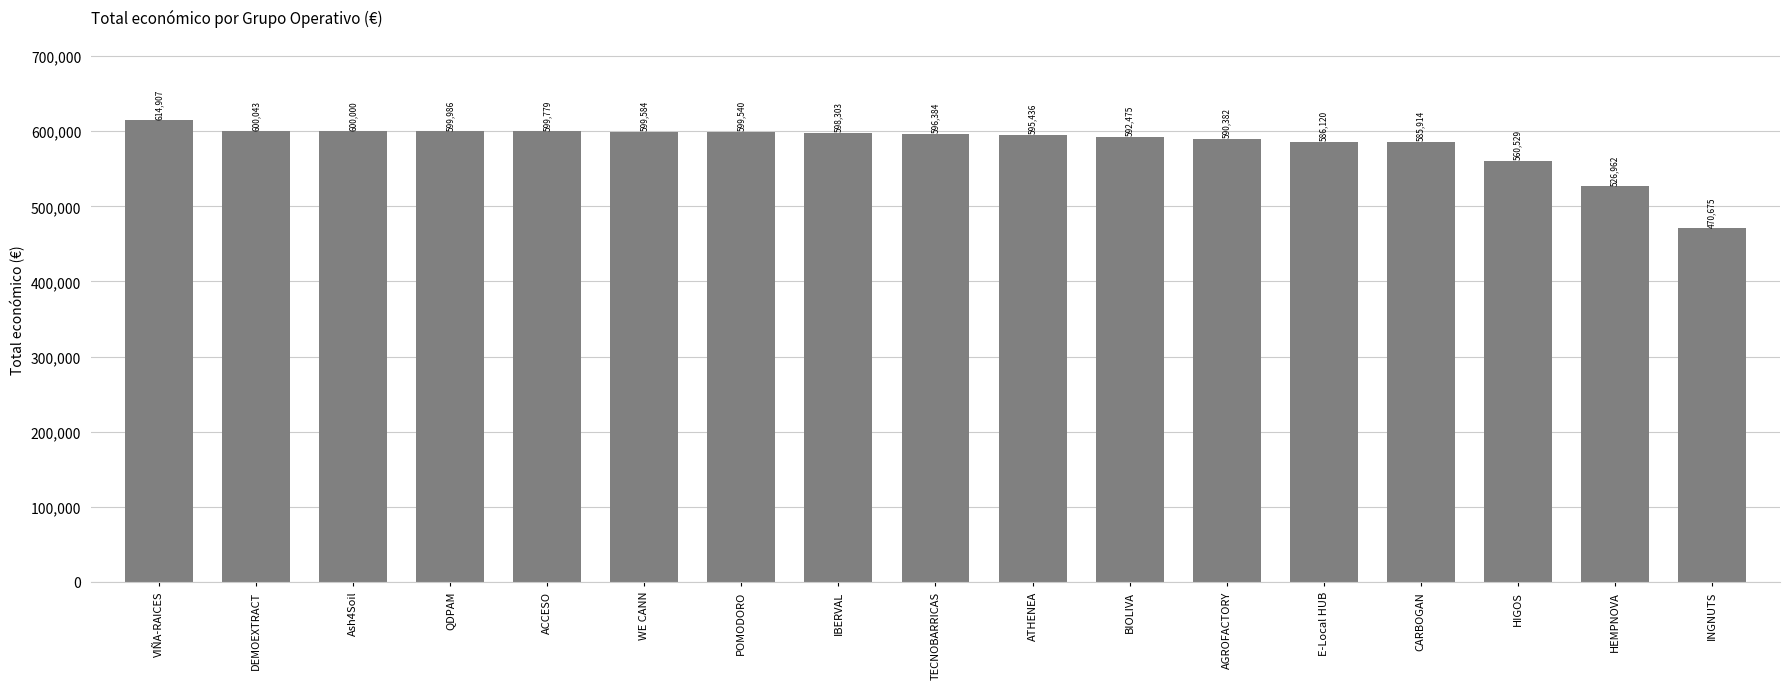

At which category does the chart reach its minimum across all series?

INGNUTS